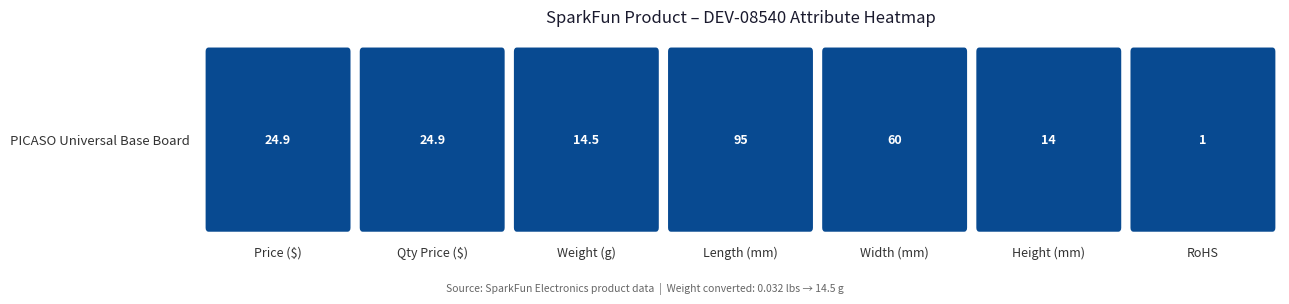

True or false: the data shows 6.6 at DEV-08540.

False